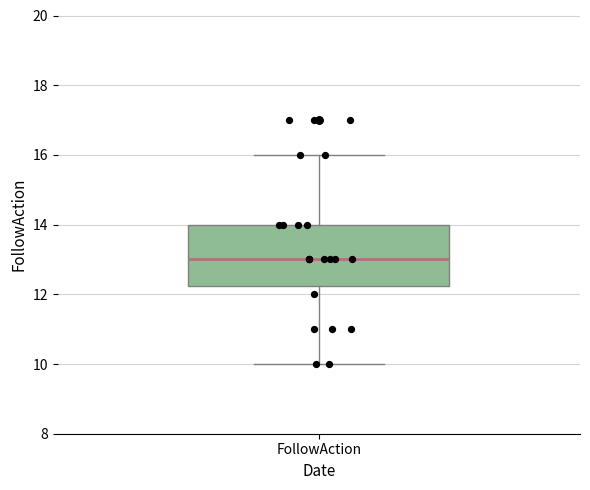

Transcribe this box plot: give where the median line is, the range the box spans, and where the two whiskers end, as read against the y-axis. The values are not printed on the chart, so give them approximately, as read against the axis.

median 13.0, box 12.2 to 14.0, whiskers 10.0 to 16.0